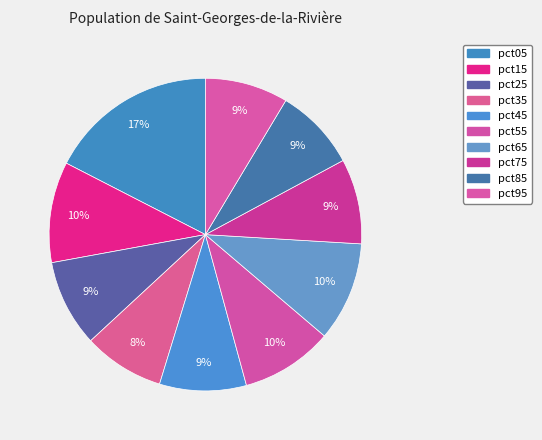

Does pct05 account for over 50% of the chart?

No